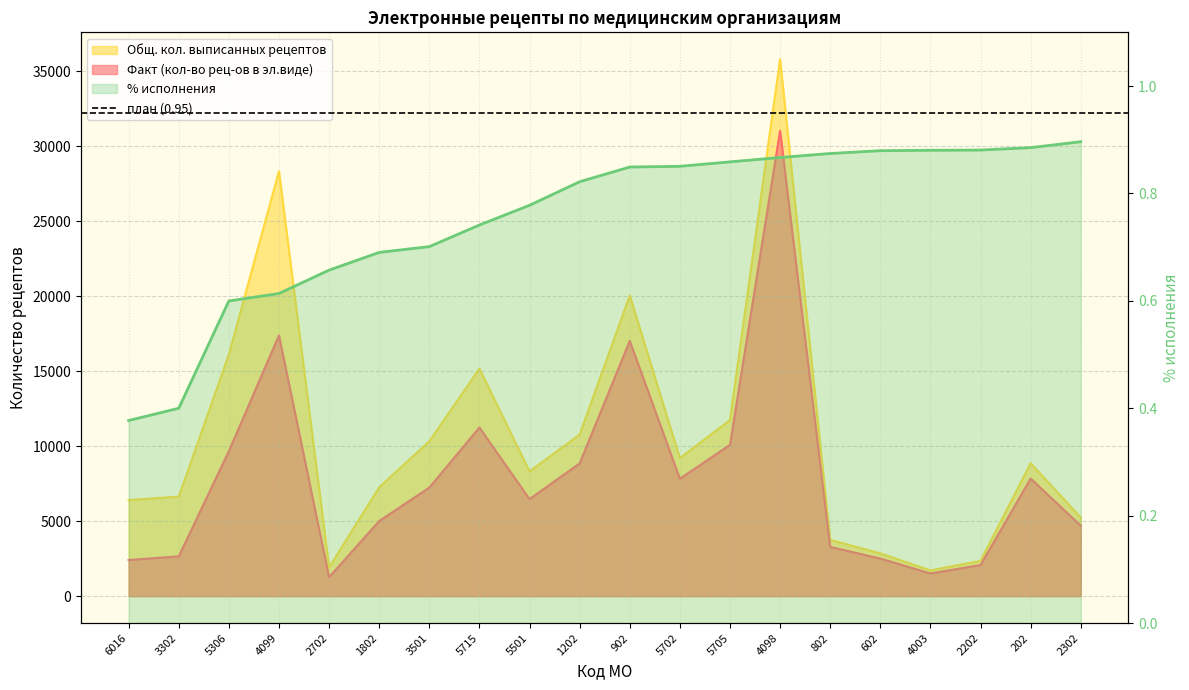

True or false: % исполнения and Факт (кол-во рец-ов в эл.виде) cross at least once.

False